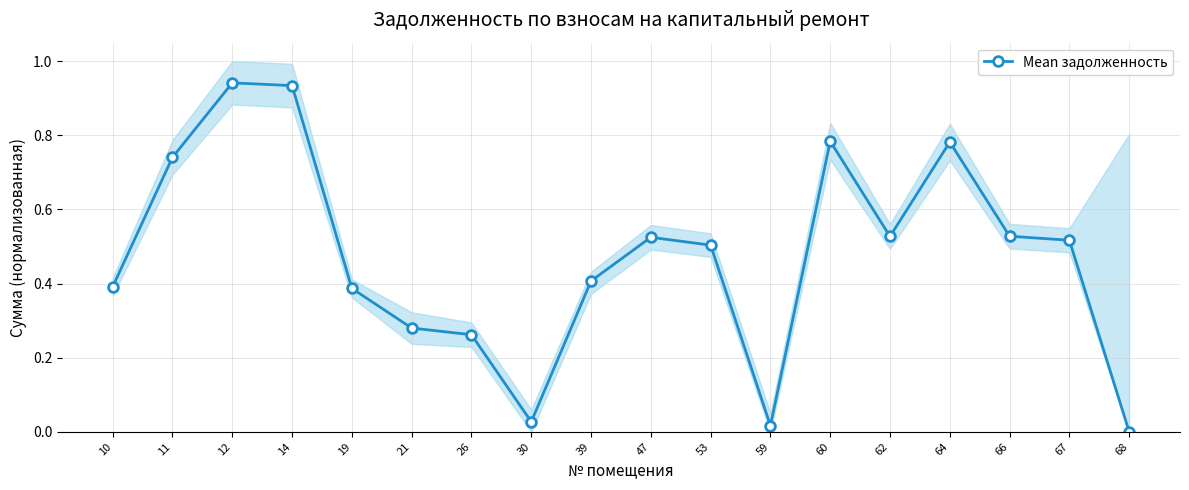

Rank the categories by value from highest to lowest.

12, 14, 60, 64, 11, 66, 62, 47, 67, 53, 39, 10, 19, 21, 26, 30, 59, 68